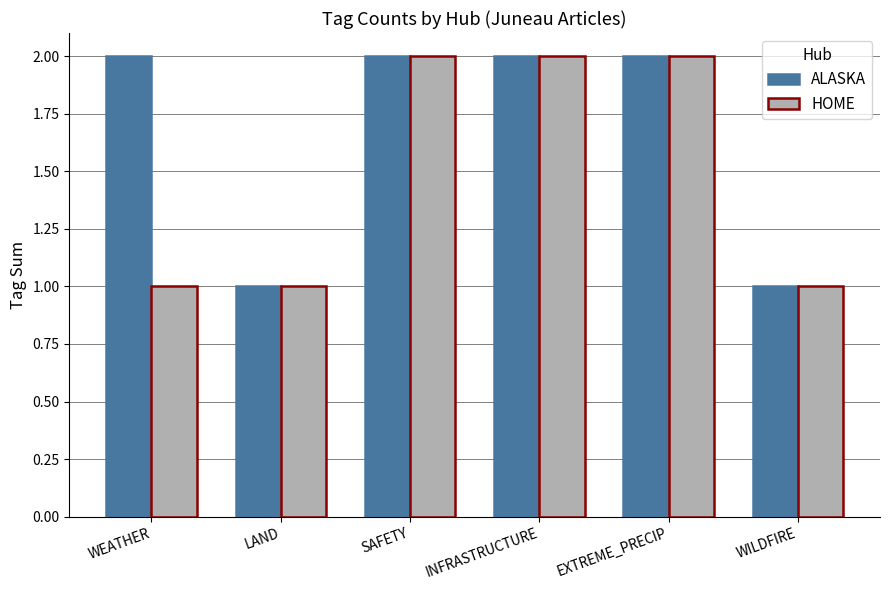

Which series has the largest total across all categories?

ALASKA